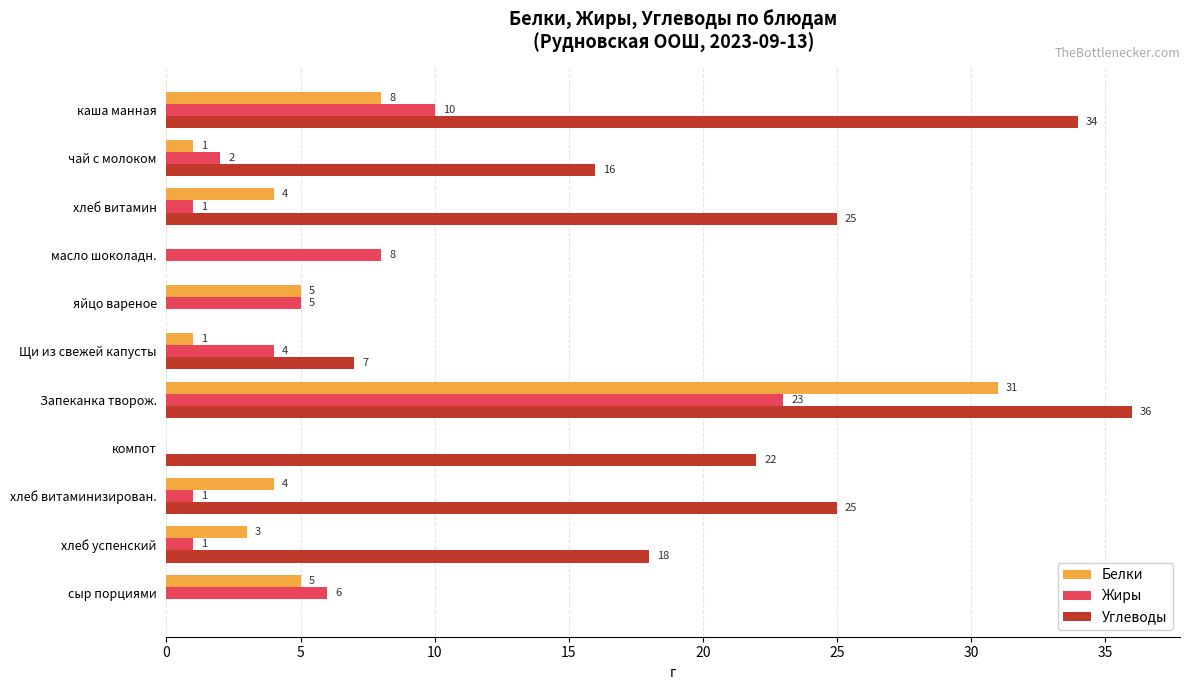

At which category is the sum across all series the highest?

Запеканка творож.